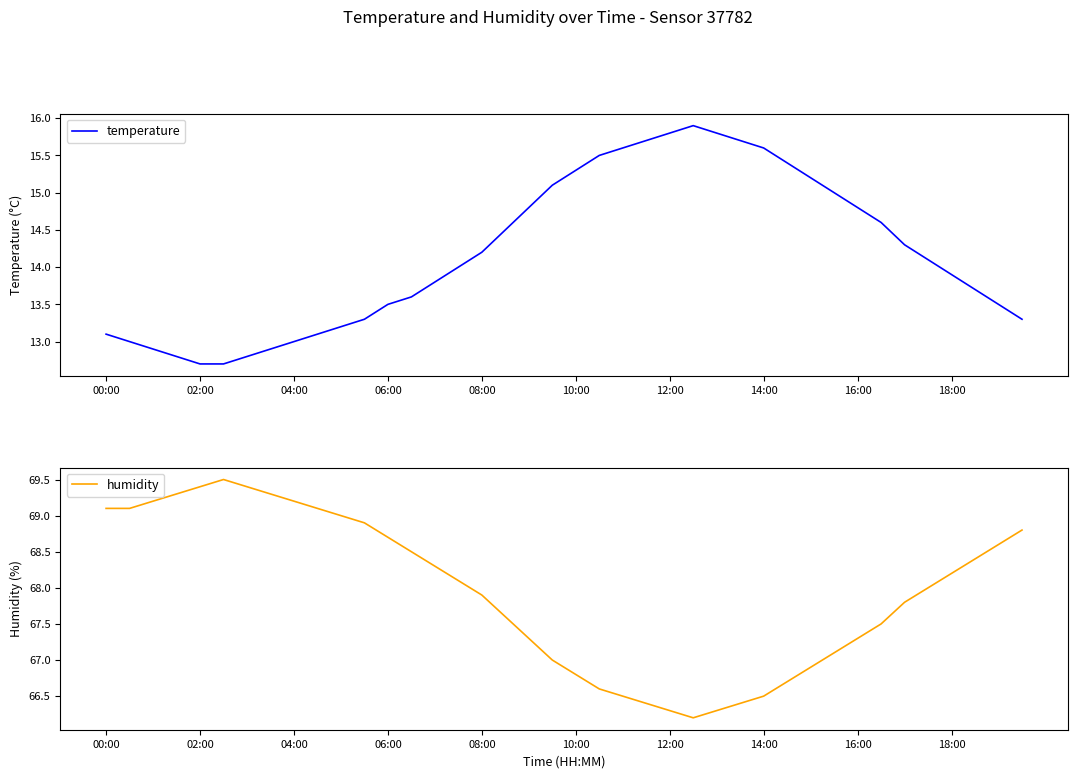

What is the difference between the maximum and minimum values in the humidity series?

3.3